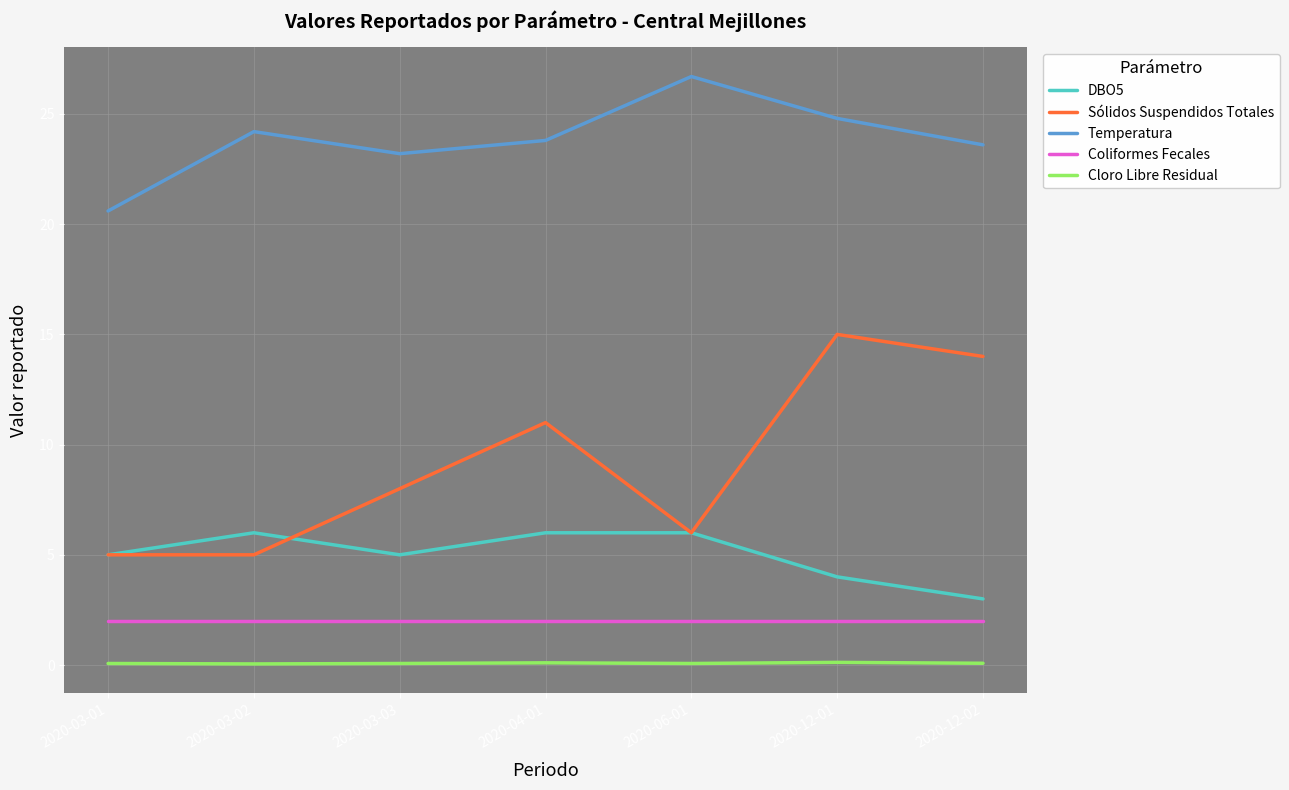

At which label does DBO5 reach its minimum?

2020-12-02